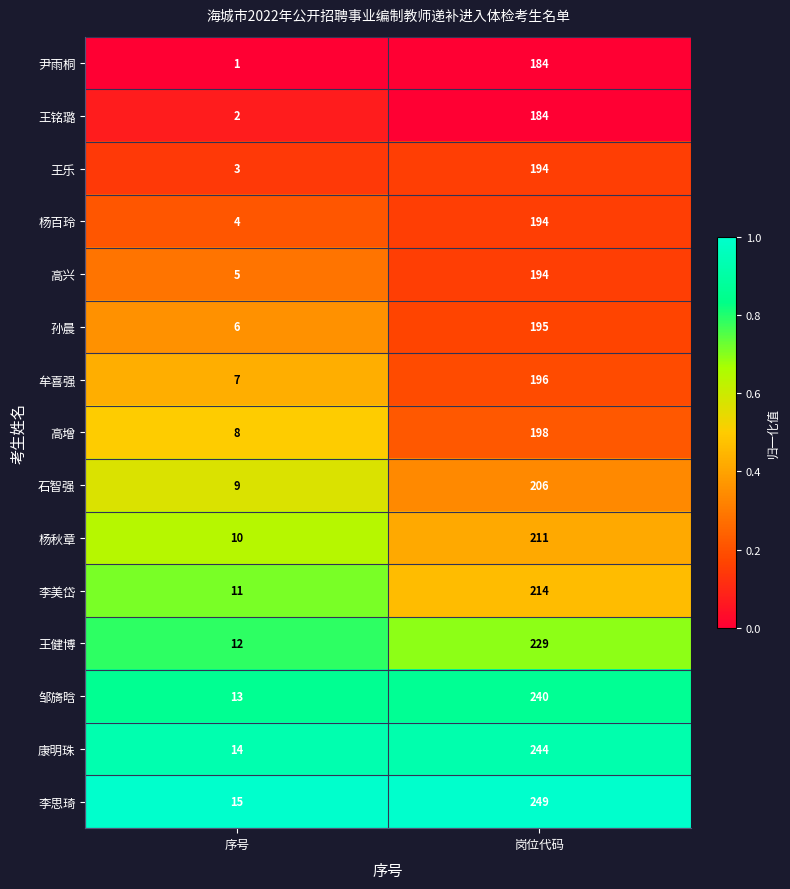

The 孙晨 series shows 95 at 岗位代码. True or false?

False